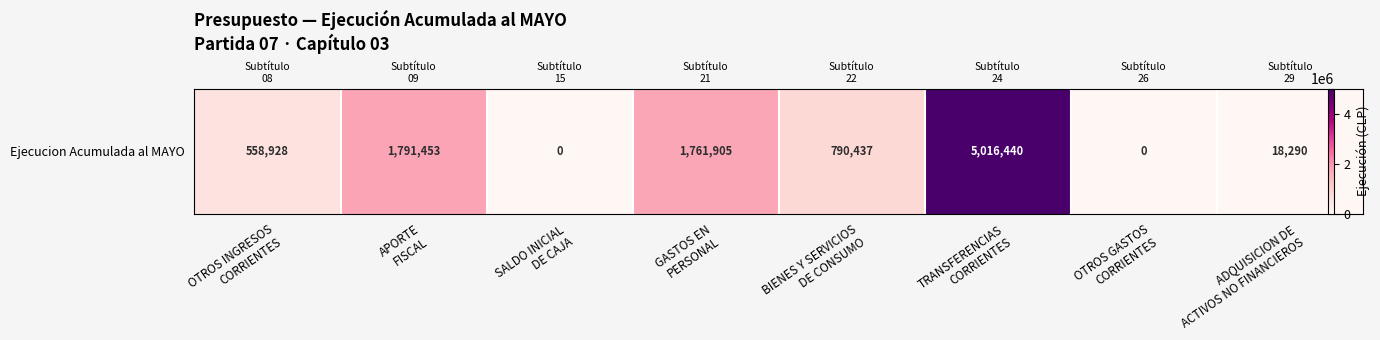

Reading left to right, what are all the values shown in this chart?

558928	1791453	0	1761905	790437	5016440	0	18290